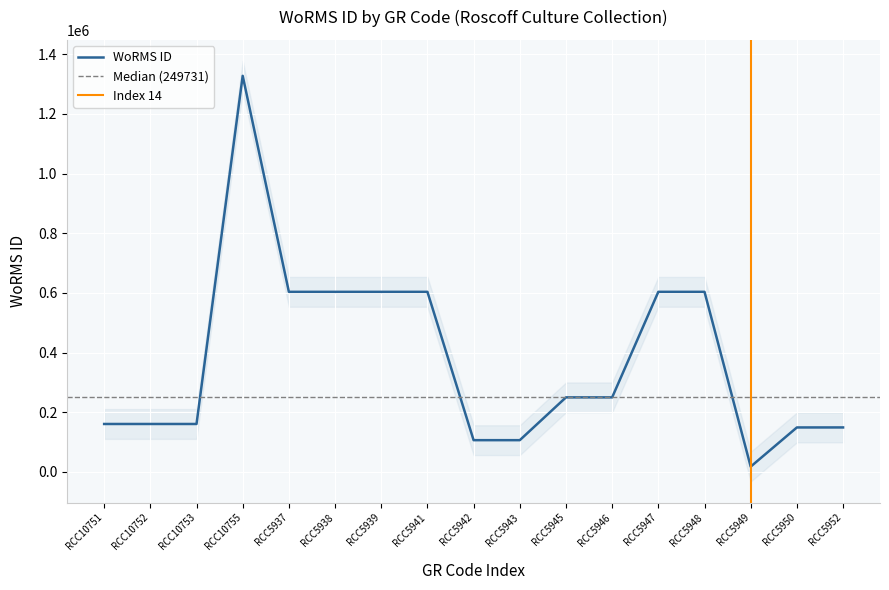

What is the sum of all values?

6457114